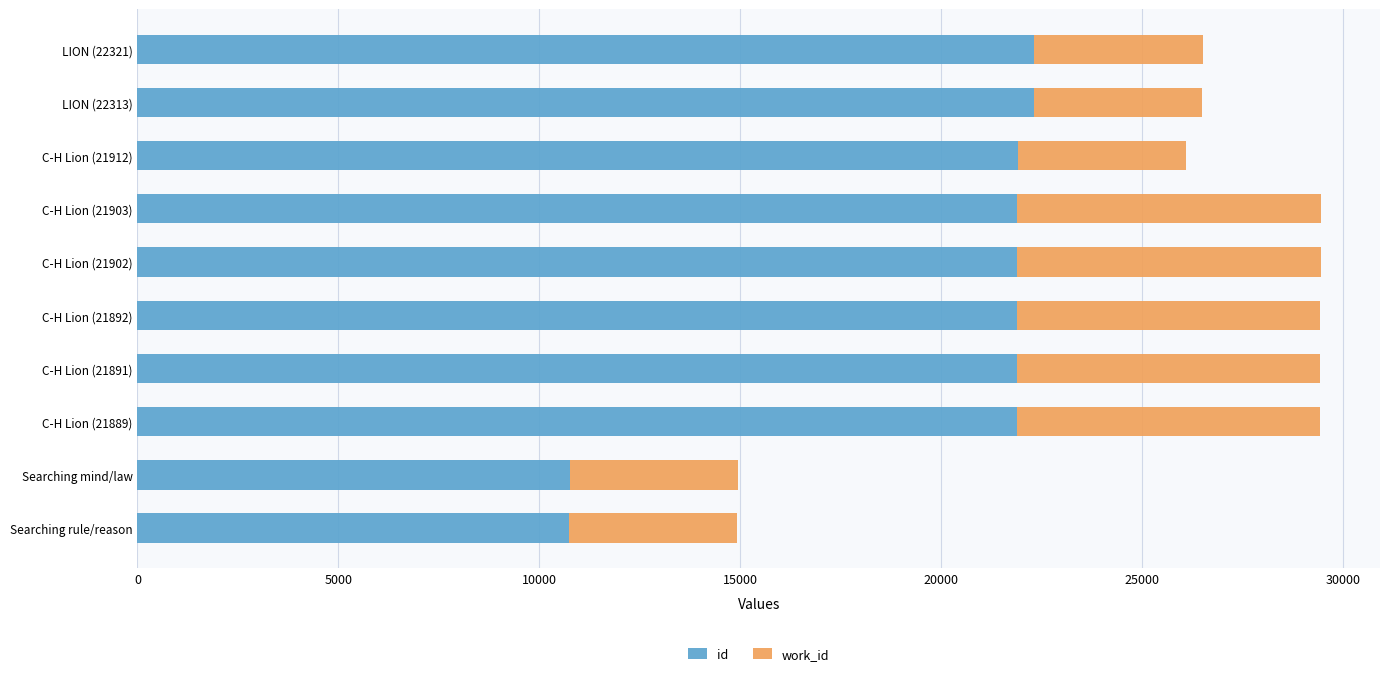

What is the difference between the maximum and minimum values in the id series?

11574